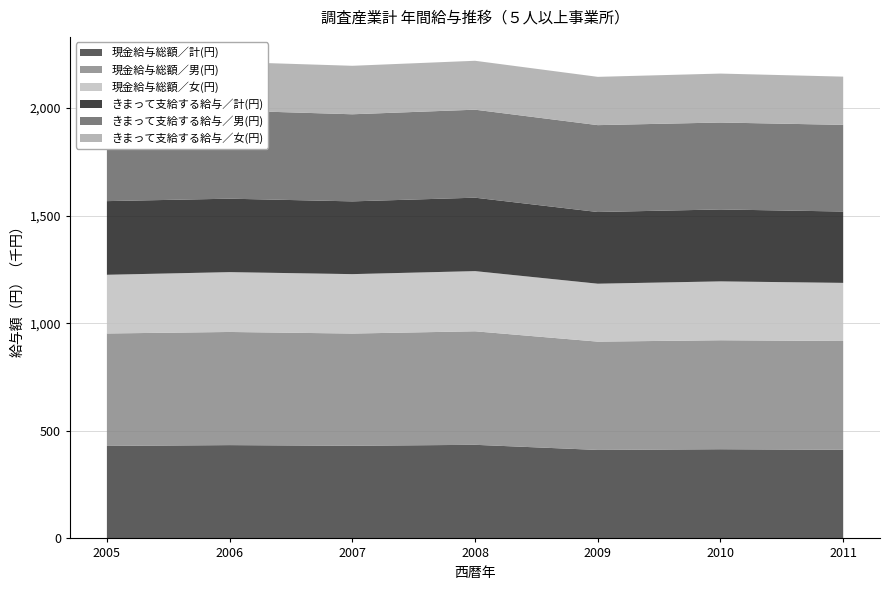

Reading left to right, what are all the values shown in this chart?

現金給与総額／計(円): 2005=429876	2006=433685	2007=430485	2008=435111	2009=411211	2010=414539	2011=411804
現金給与総額／男(円): 2005=522705	2006=525876	2007=521754	2008=527604	2009=503442	2010=506532	2011=505786
現金給与総額／女(円): 2005=272819	2006=278182	2007=276184	2008=279754	2009=269278	2010=273664	2011=270160
きまって支給する給与／計(円): 2005=342350	2006=341360	2007=338139	2008=341237	2009=333175	2010=334309	2011=331586
きまって支給する給与／男(円): 2005=412511	2006=409746	2007=404829	2008=409045	2009=403819	2010=404054	2011=402825
きまって支給する給与／女(円): 2005=223646	2006=226010	2007=225391	2008=227342	2009=224462	2010=227504	2011=224220